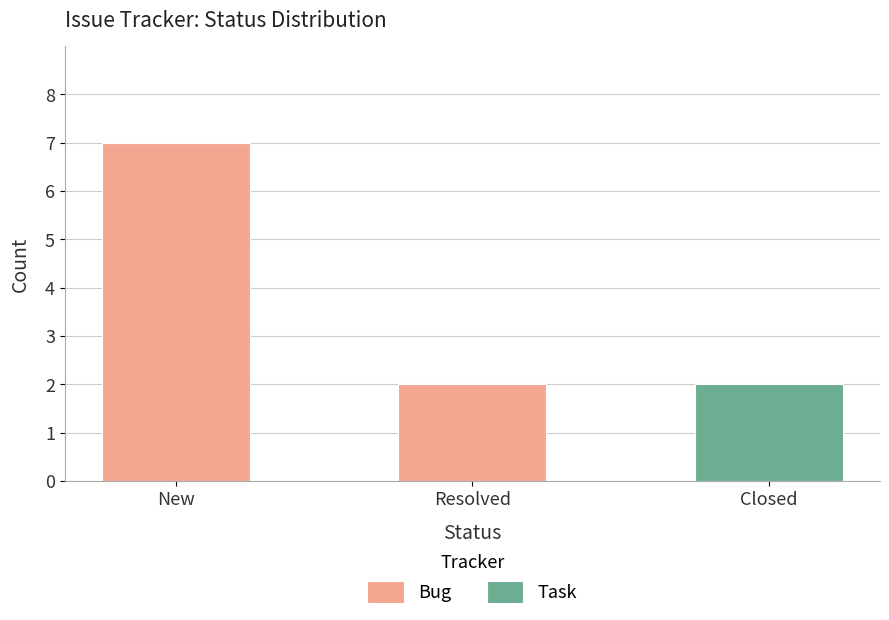

How many distinct data groups are displayed?

2